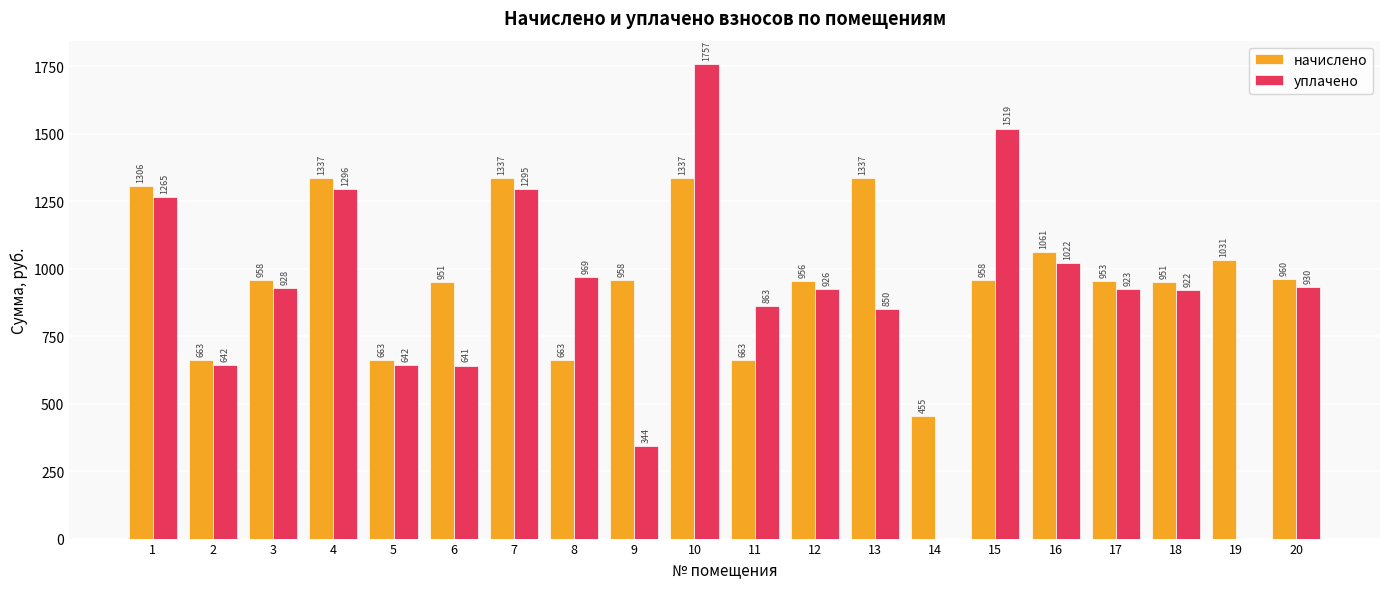

How many values in the начислено series exceed 957?

11